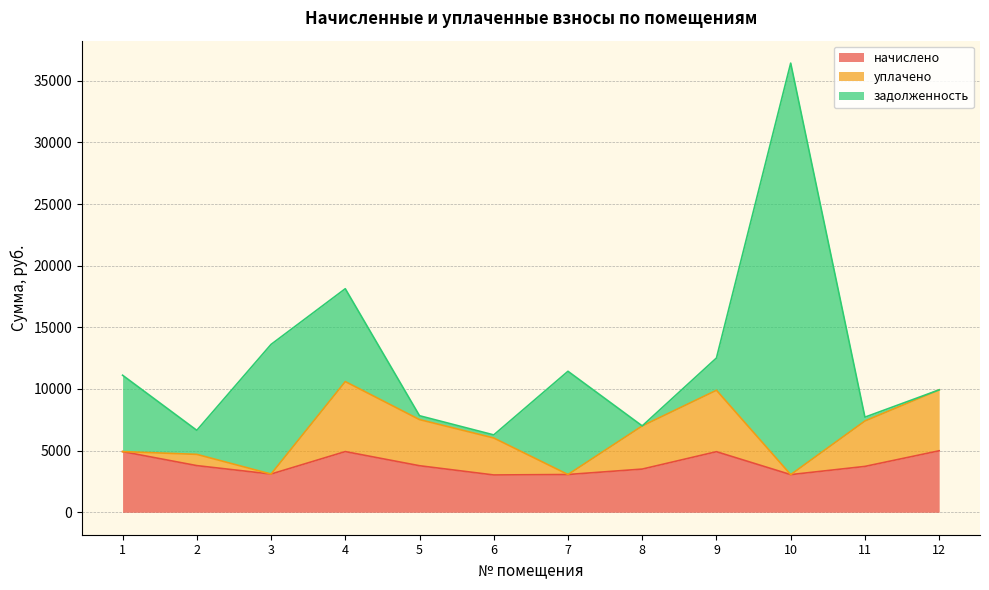

Is the value of задолженность at 2 greater than the value of уплачено at 11?

No